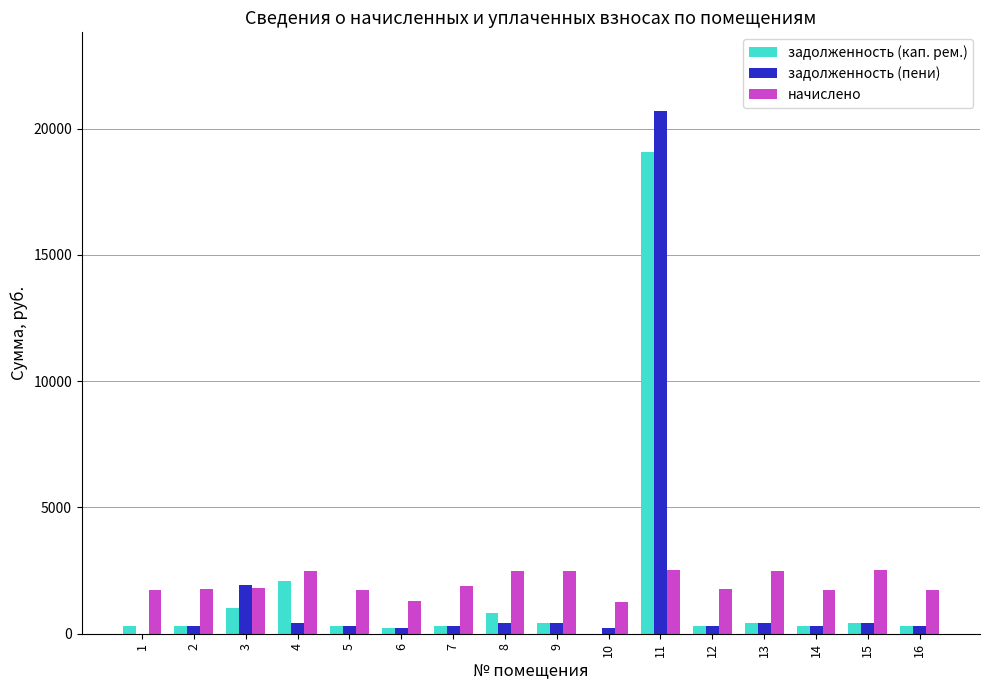

What is the sum of all задолженность (пени) values?

26920.0